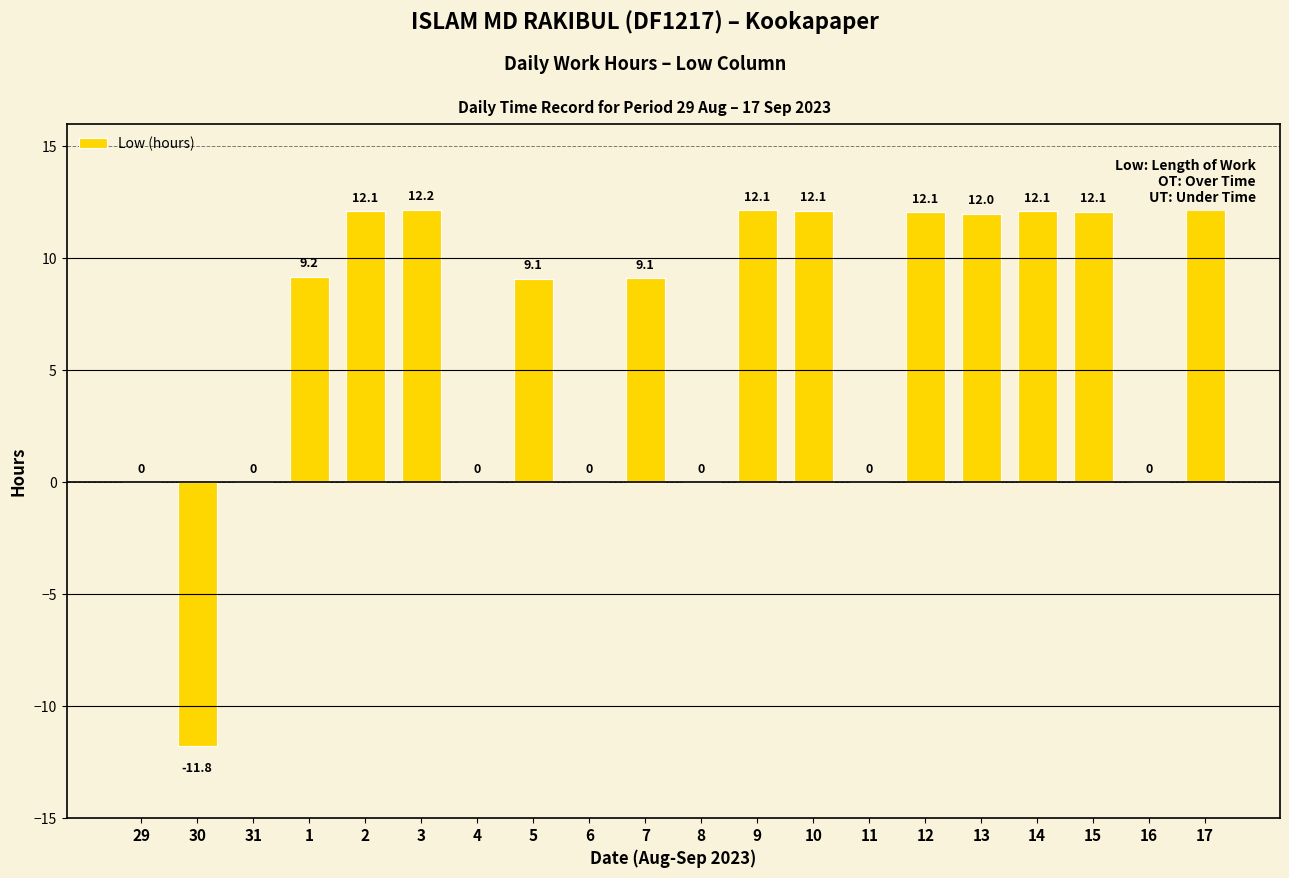

Which category has the highest value across all series?

3